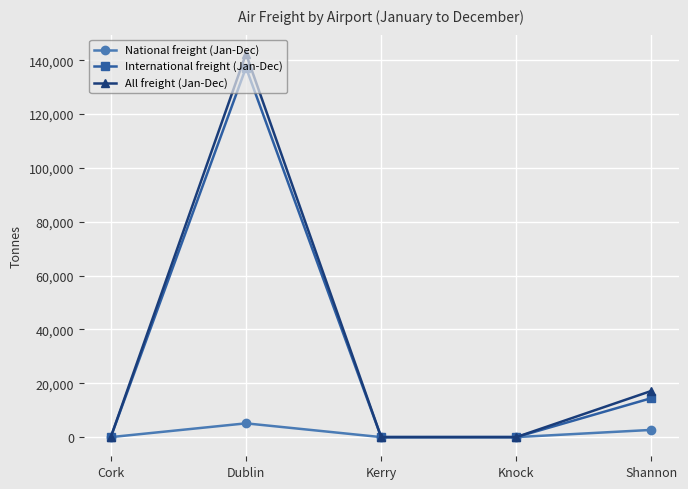

Count the number of data series in this chart.

3